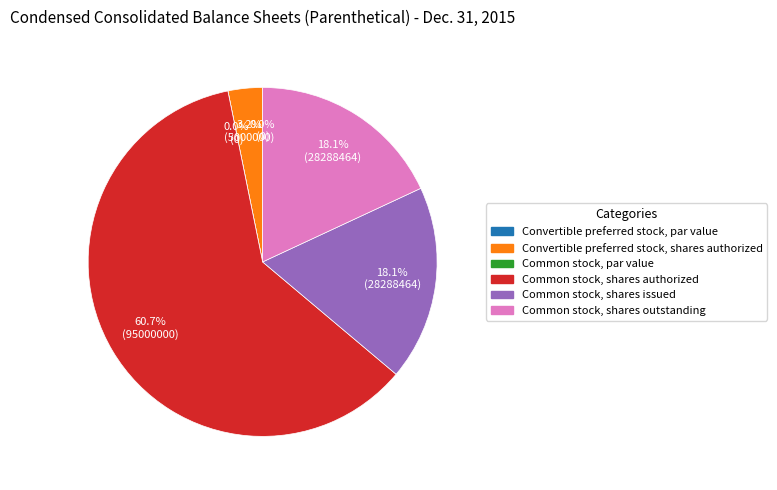

What is the majority slice?

Common stock, shares authorized